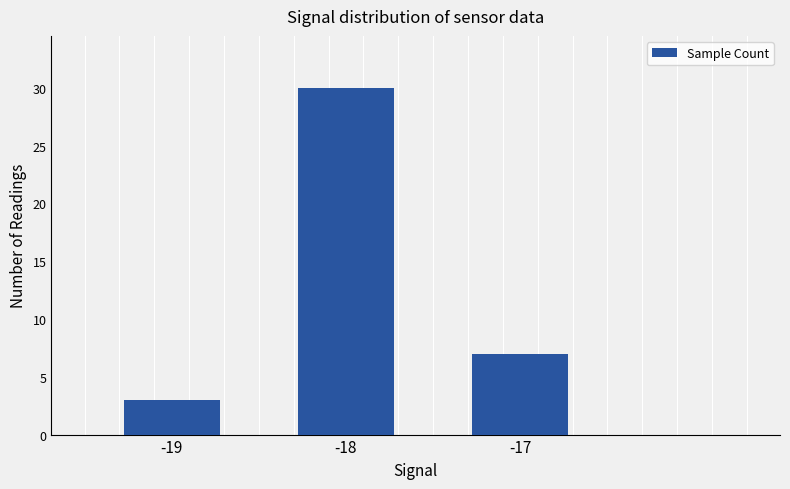

Which label corresponds to the smallest value in the chart?

-19